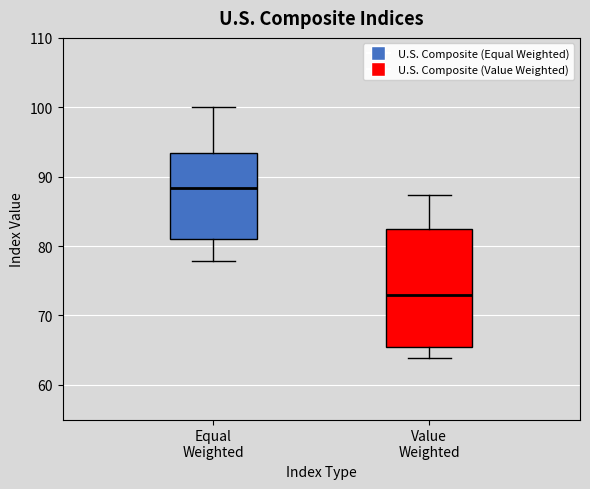

Which box's median line is the lowest?

Value Weighted